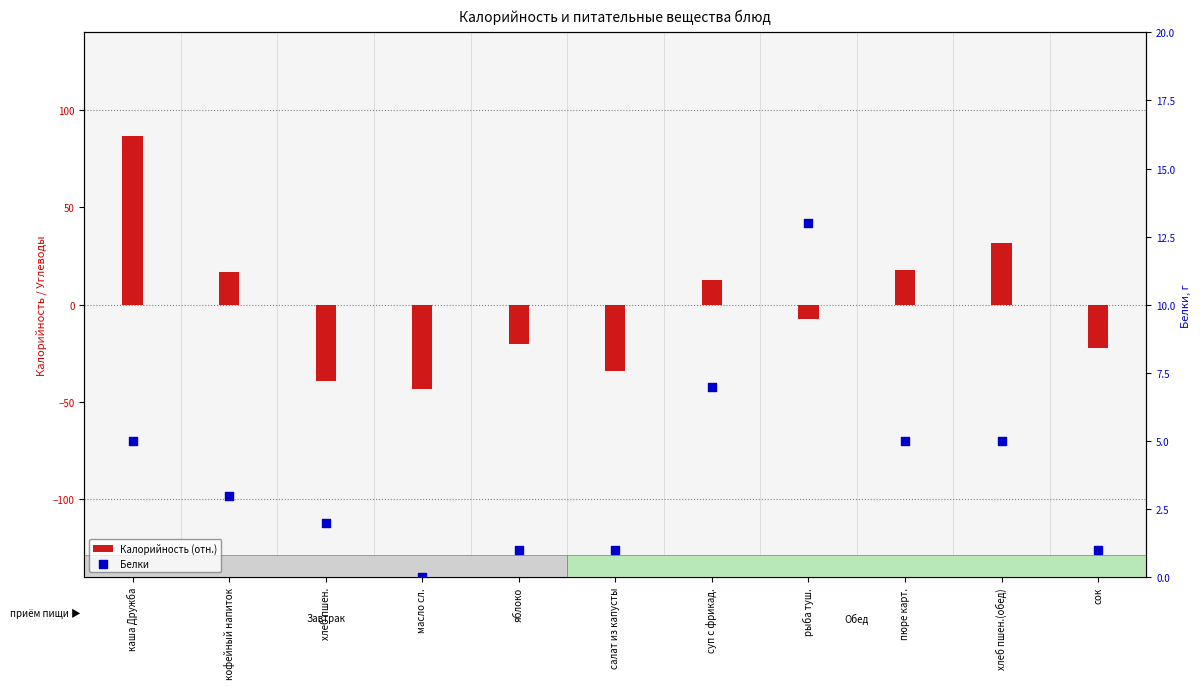

Is the value of Белки at кофейный напиток greater than the value of Калорийность (отн.) at хлеб пшен.?

Yes